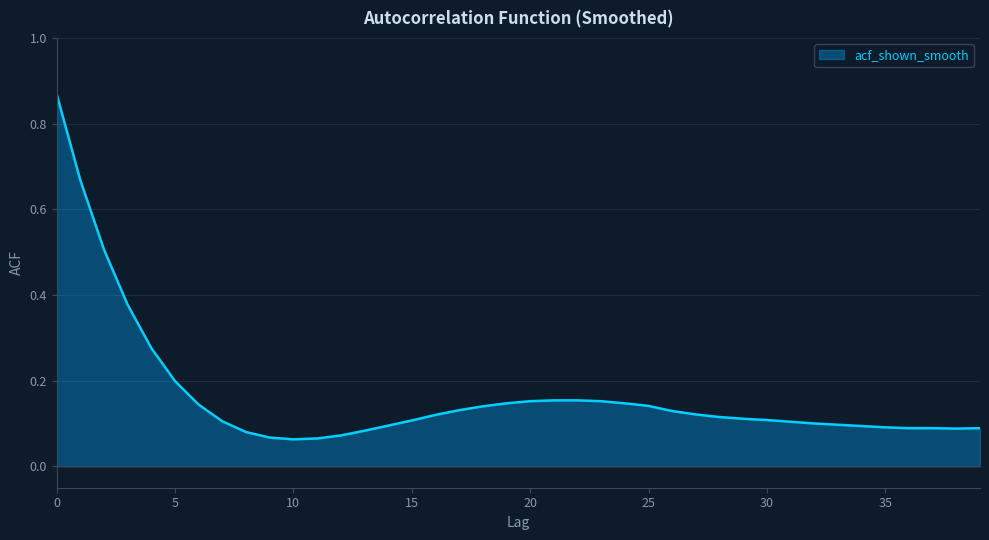

How many lines are shown in the chart?

1